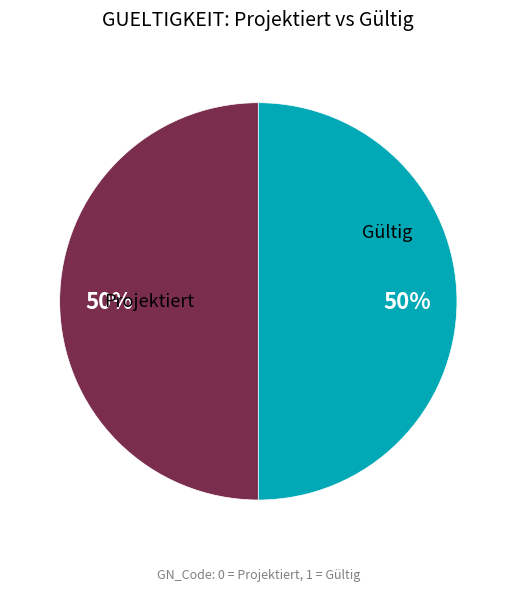

How many slices are in this pie chart?

2